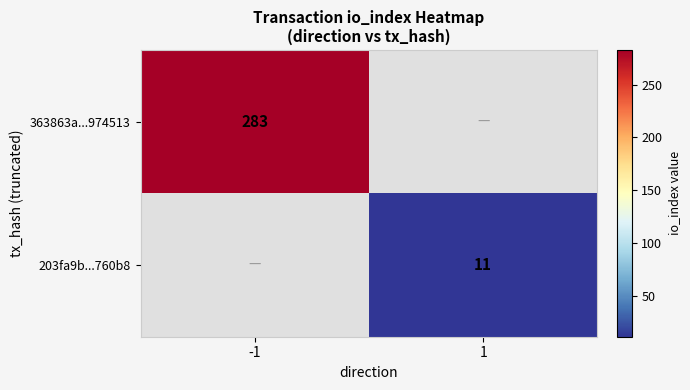

The 363863a...974513 series shows 193 at -1. True or false?

False